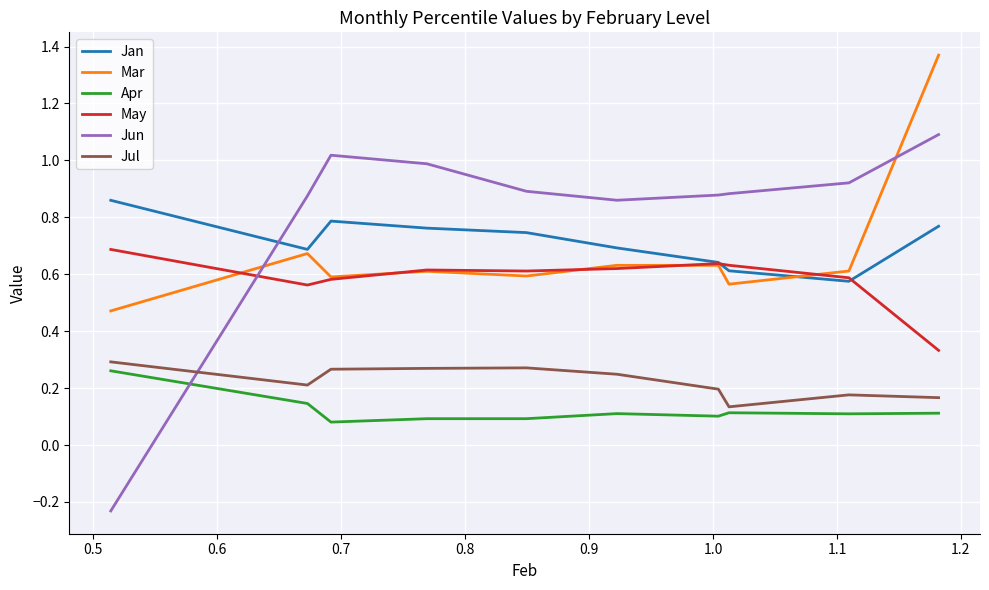

True or false: May has more than 2 interior local peaks.

False